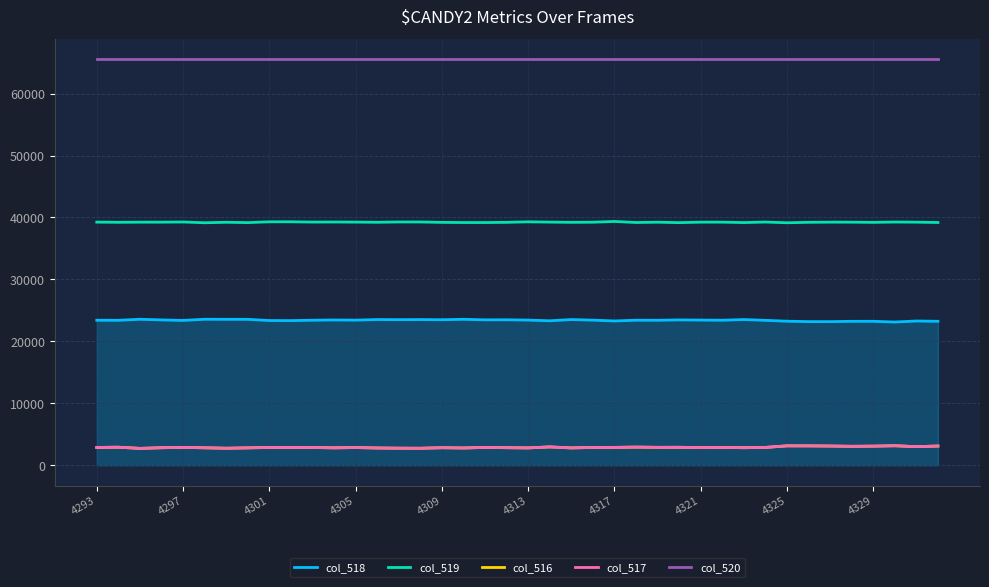

What is the lowest value of the col_520 series?

65535